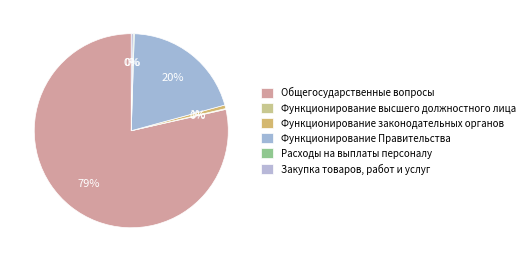

Is Функционирование законодательных органов the majority of the pie?

No